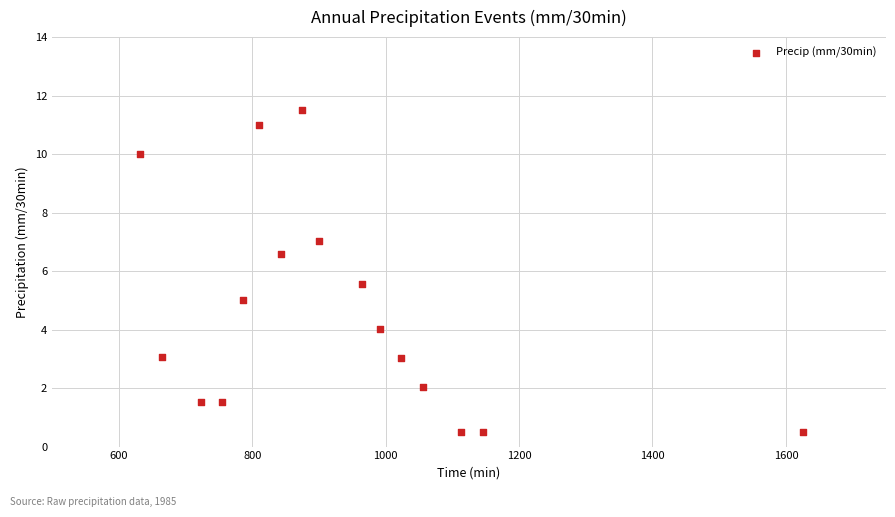

What is the range of Y values (max minus min)?

11.0